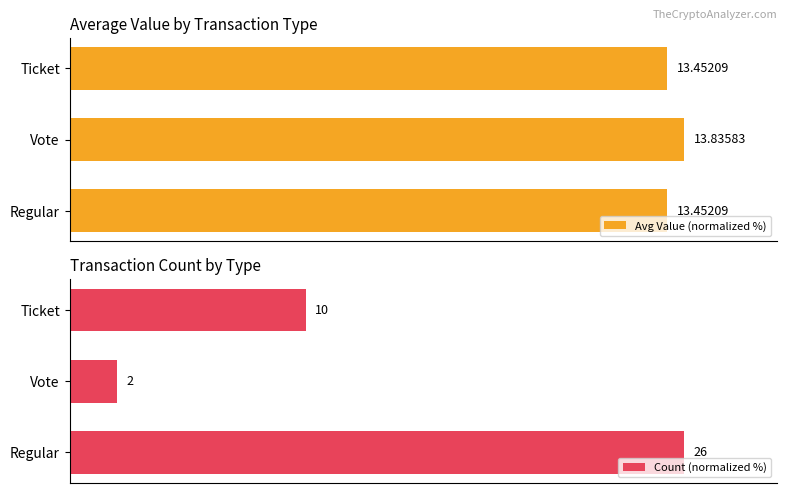

Is it true that Count (normalized %) equals 3.4 at Vote?

False